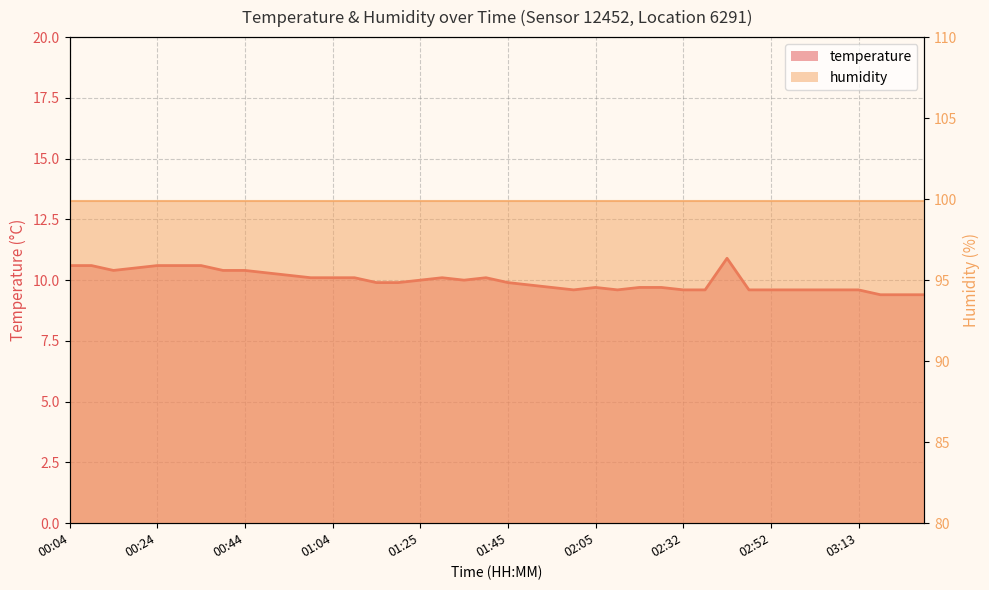

What is the change in value from 01:15 to 01:30?

+0.2